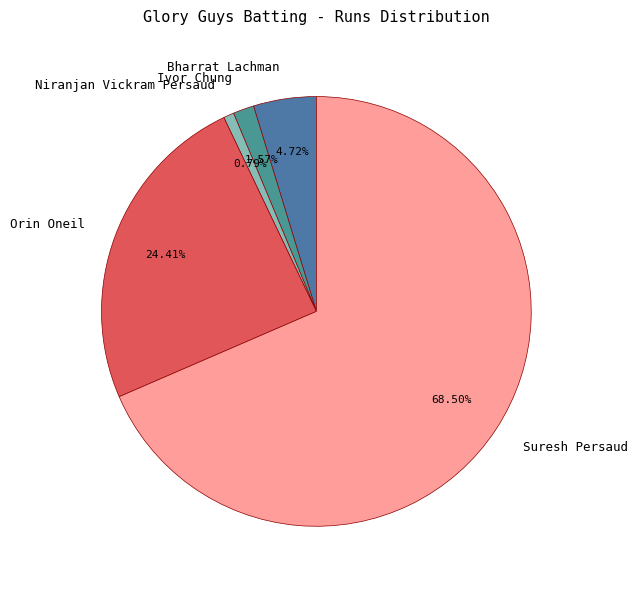

Which category has the biggest portion of the pie?

Suresh Persaud